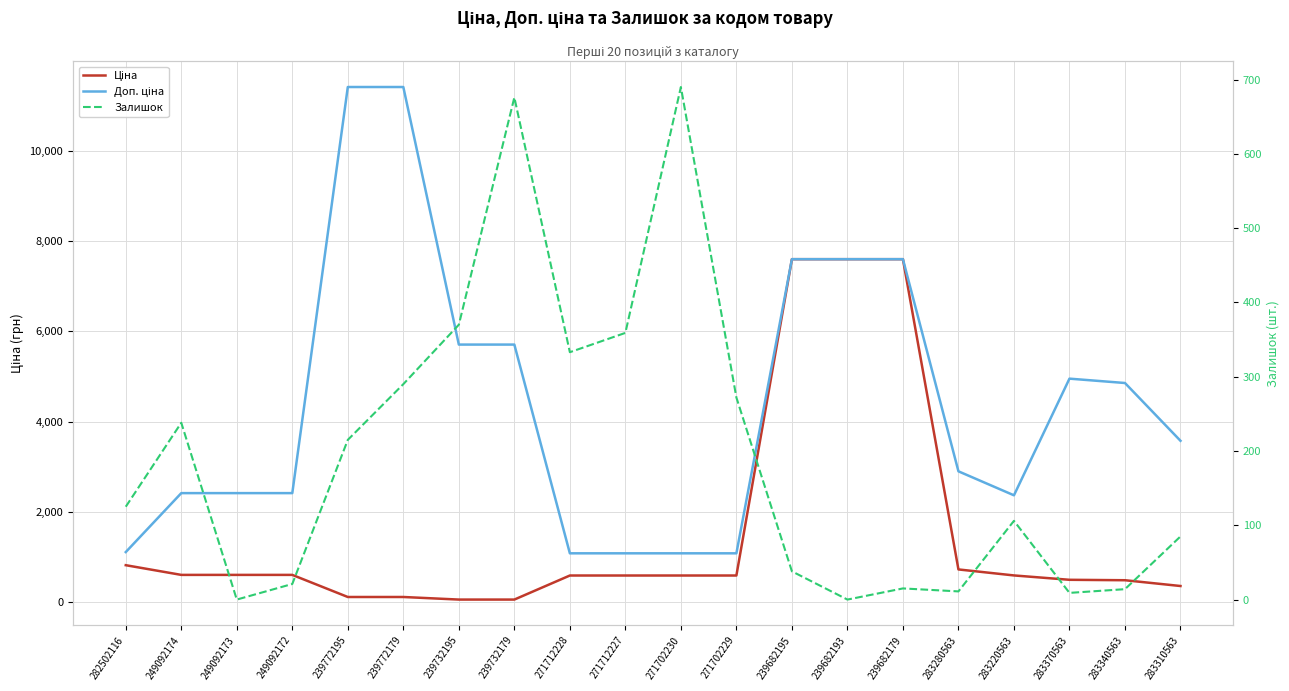

Which category has the lowest value in the Ціна series?

239732195